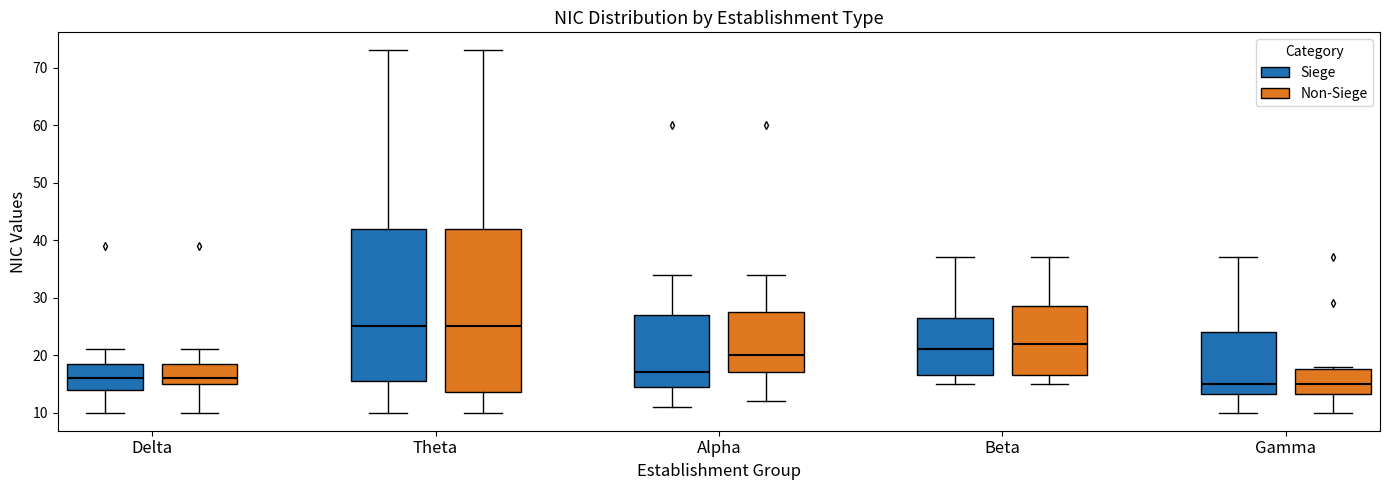

Where is the upper edge of the box for Alpha (Siege) on the y-axis? The values are not printed on the chart, so give them approximately, as read against the axis.

27